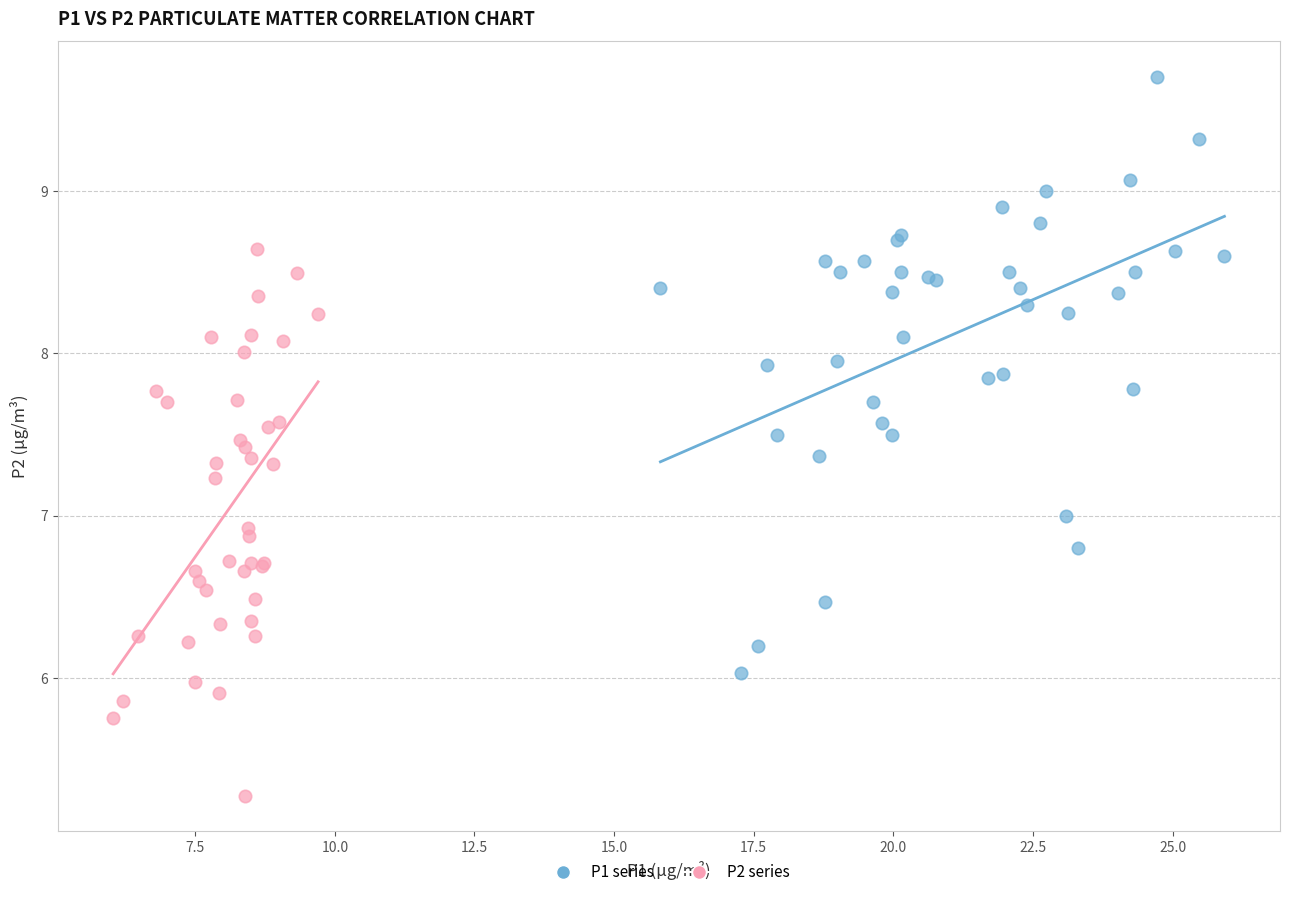

Which series reaches the minimum Y coordinate?

P2 series